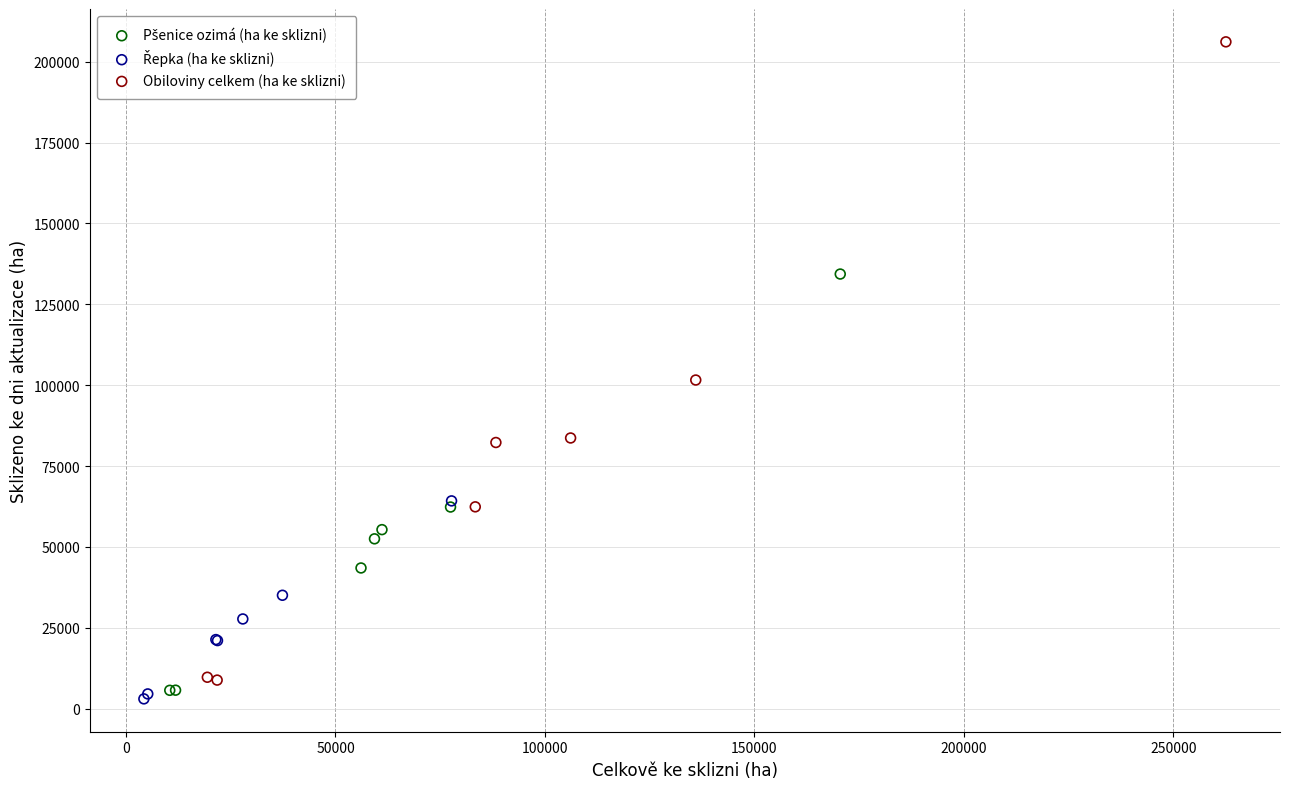

Which series has the largest Y range (max minus min)?

Obiloviny celkem (ha ke sklizni)